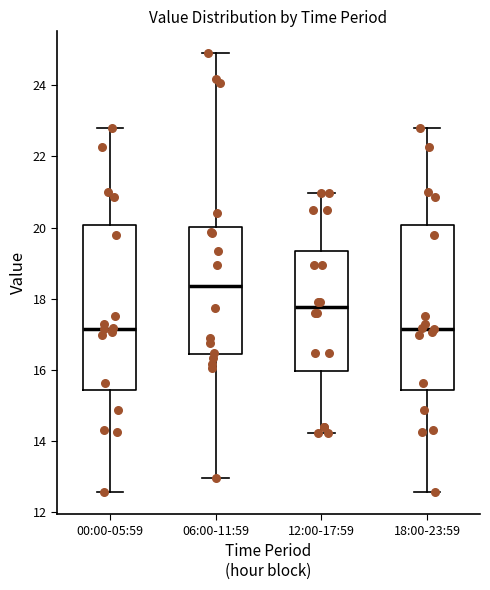

Reading left to right, read every box against the y-axis: the position of its median line, the range the box covers, and the ends of its whiskers. The values are not printed on the chart, so give them approximately, as read against the axis.

00:00-05:59: median 17.2, box 15.4 to 20.0, whiskers 12.6 to 22.8
06:00-11:59: median 18.4, box 16.4 to 20.0, whiskers 13.0 to 25.0
12:00-17:59: median 17.8, box 16.0 to 19.4, whiskers 14.2 to 21.0
18:00-23:59: median 17.2, box 15.4 to 20.0, whiskers 12.6 to 22.8